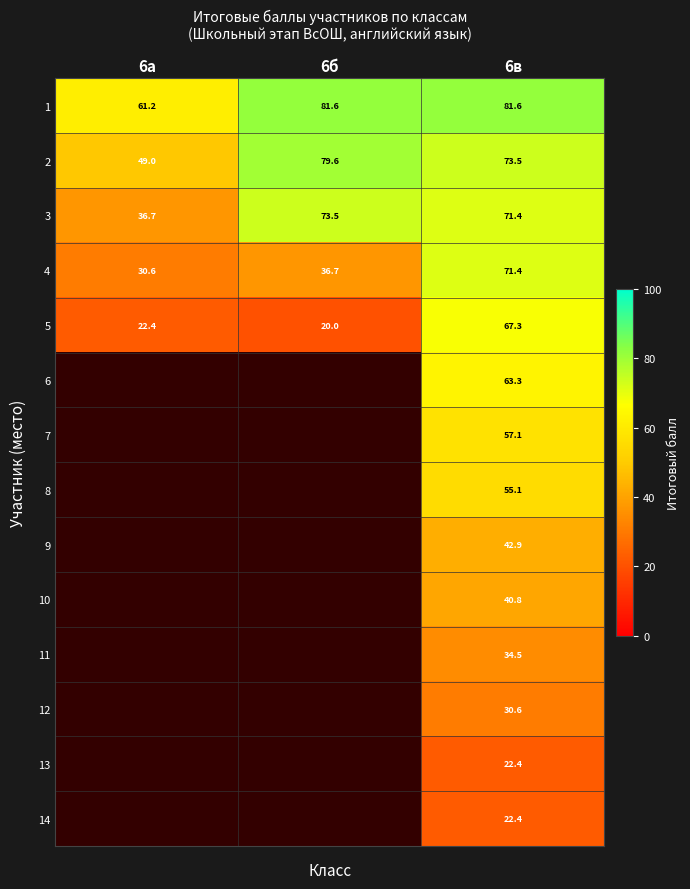

List the labels in order of 5 value, largest first.

6в, 6а, 6б